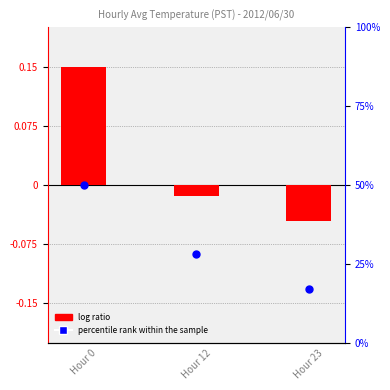

Which series has the largest total across all categories?

percentile rank within the sample